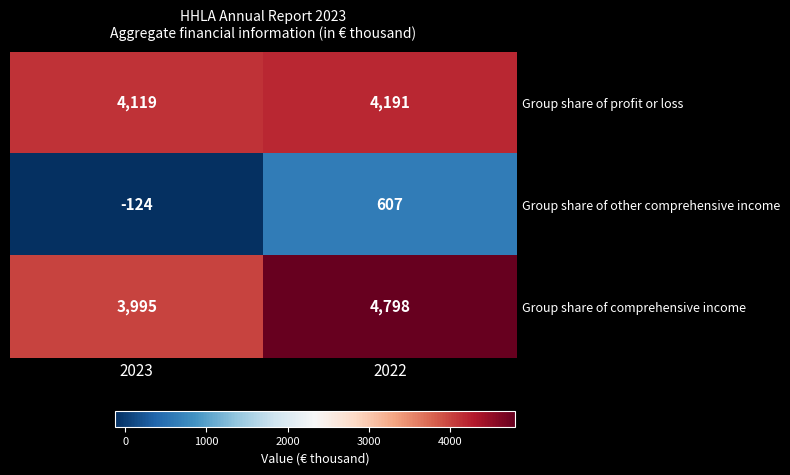

Which series has the largest range (max minus min)?

Group share of comprehensive income